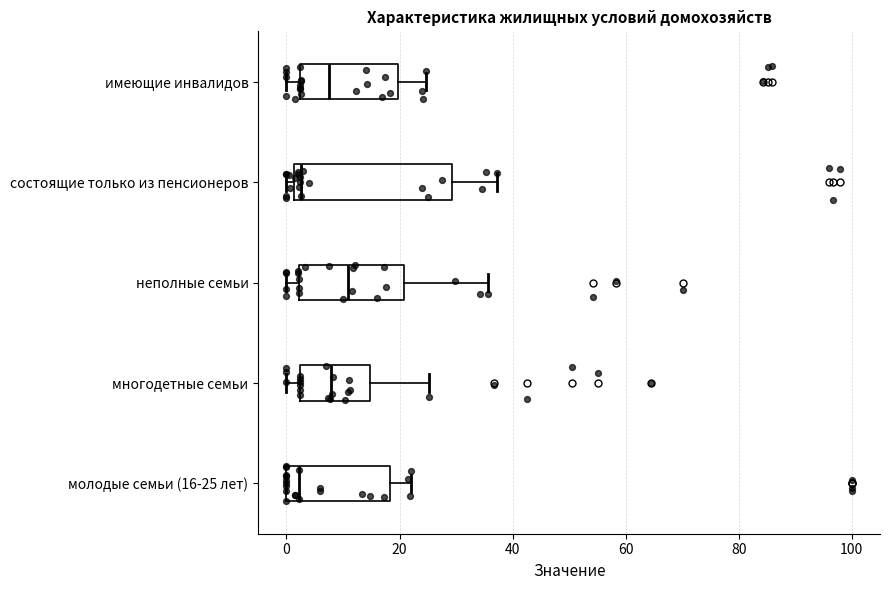

Which box's median line is the furthest to the right?

неполные семьи